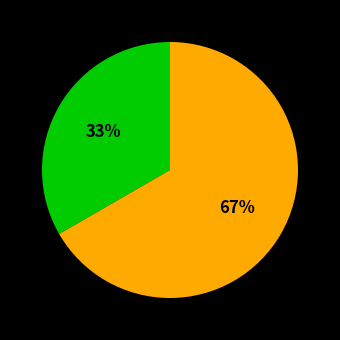

To the nearest percent, what is the average slice percentage?

50%